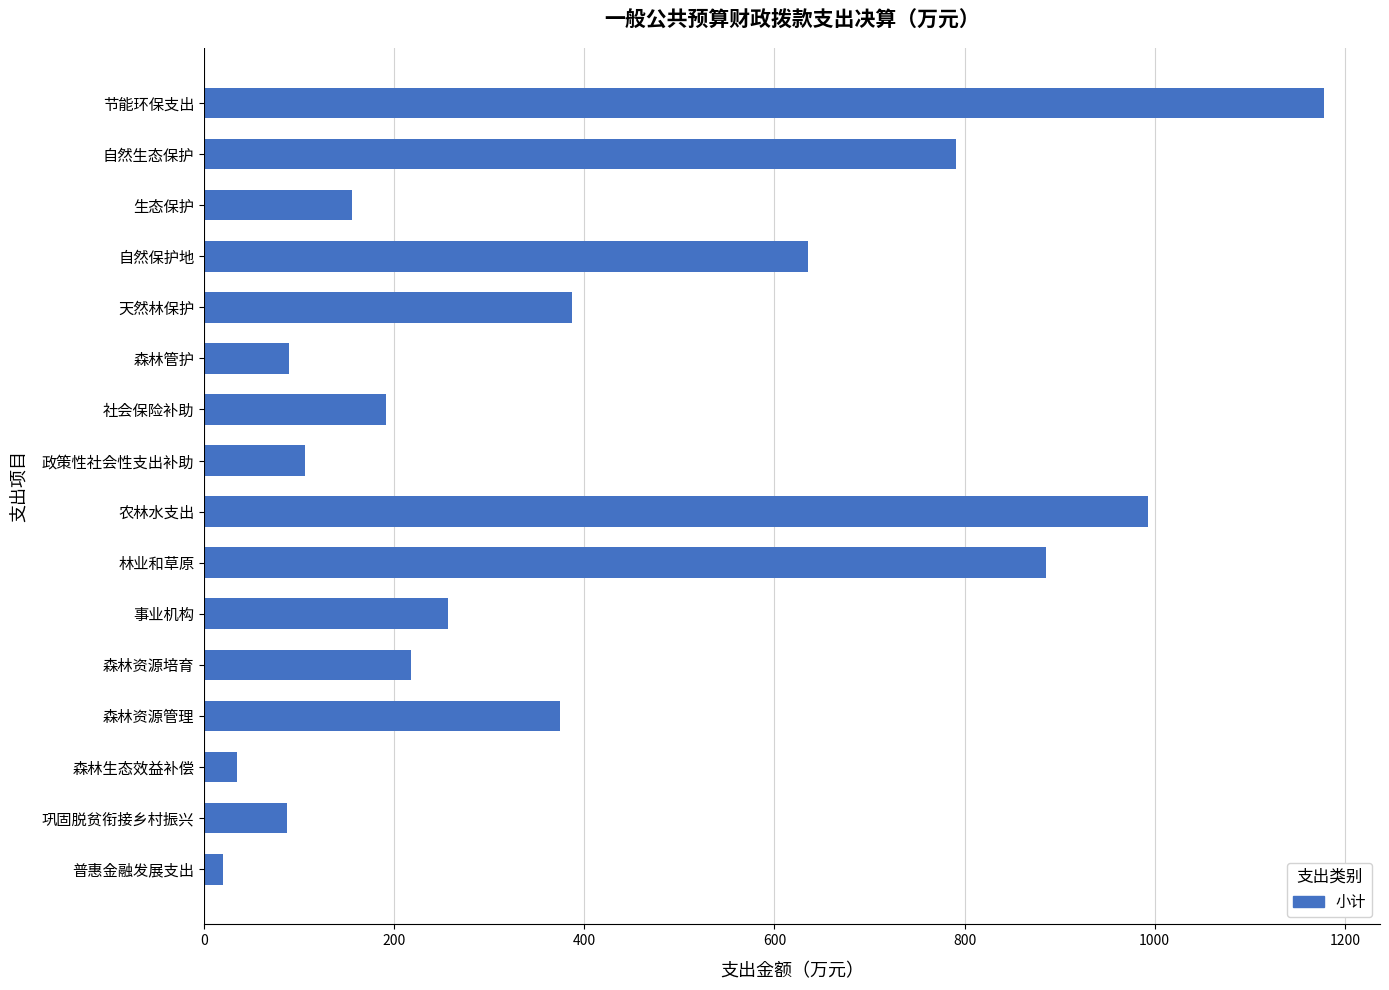

What is the difference between the maximum and minimum values?

1158.1